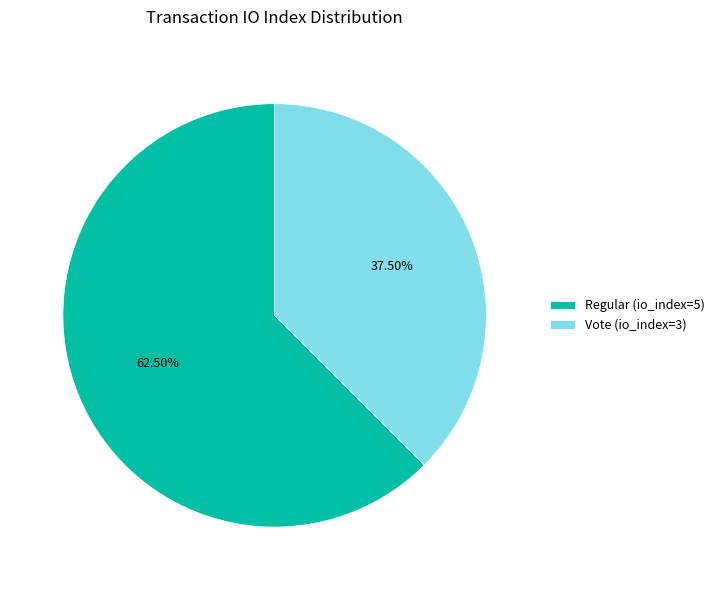

Is it true that Regular (io_index=5) is 73% of the pie?

False